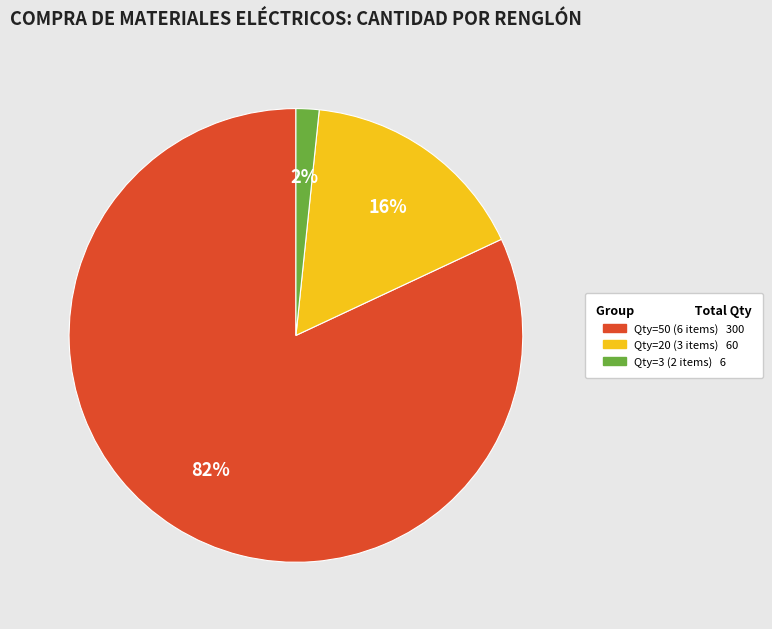

Is there any slice that represents more than half of the pie?

Yes